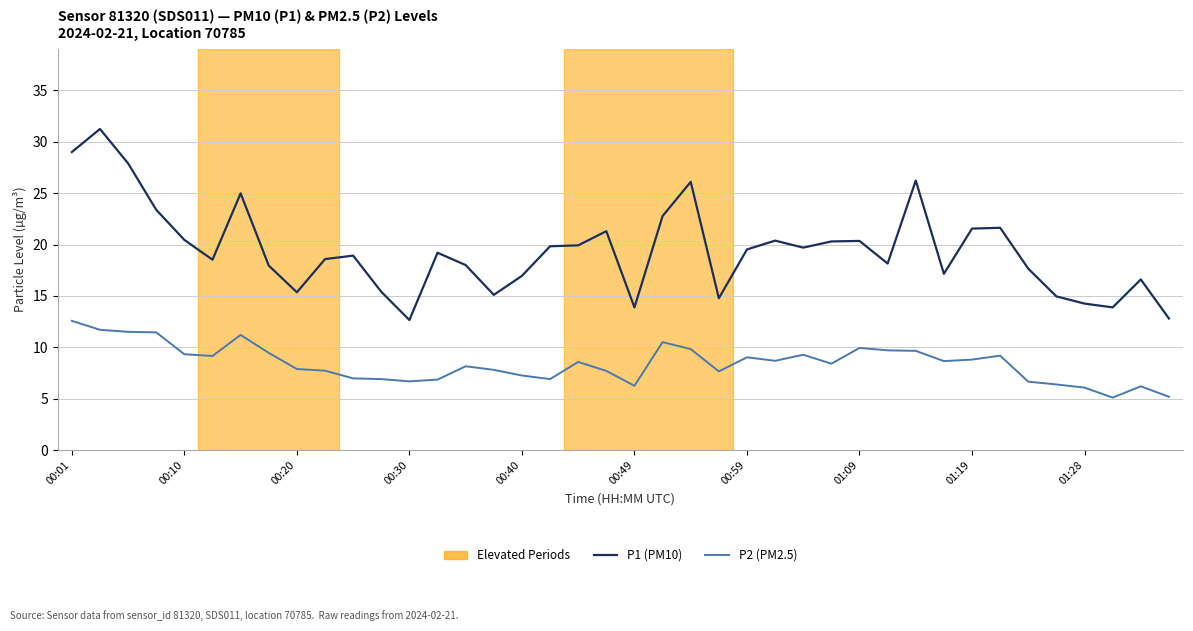

Which series has the largest range (max minus min)?

P1 (PM10)